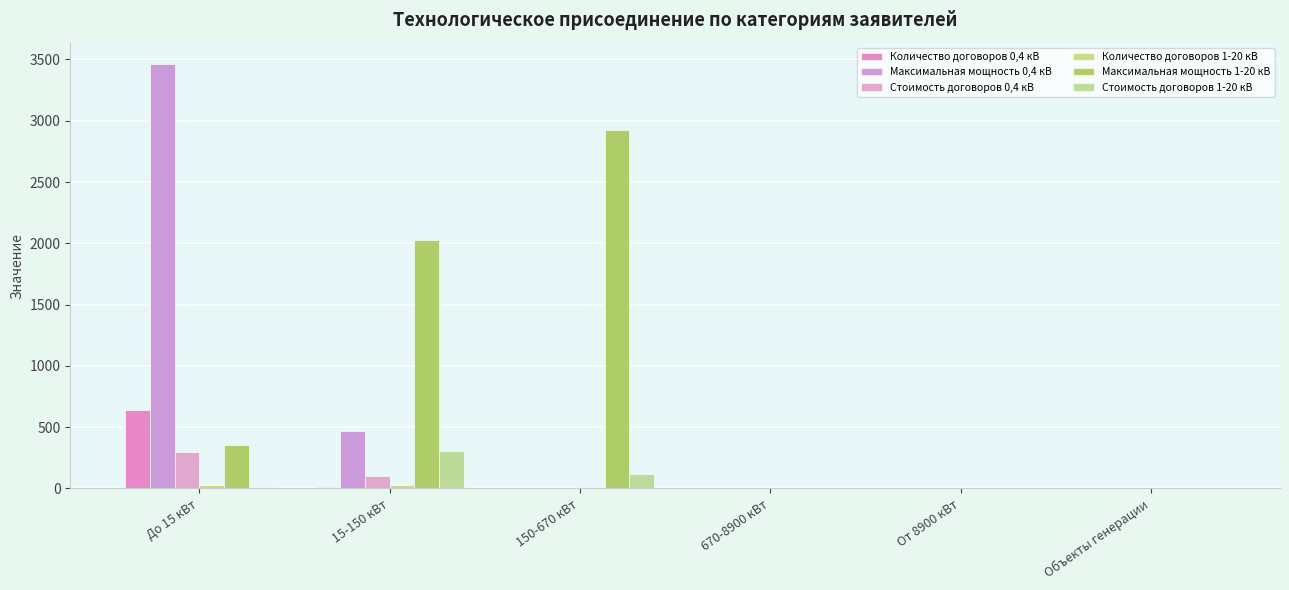

Count the number of data series in this chart.

6